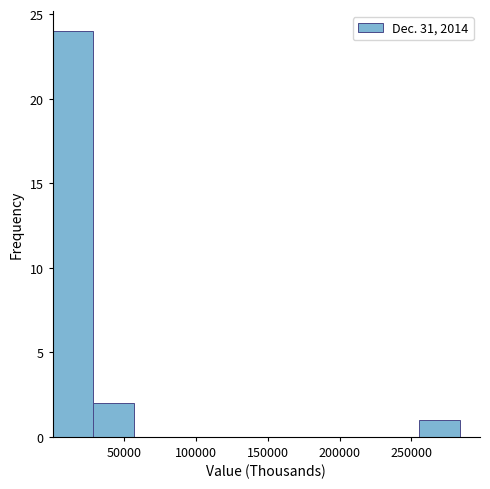

Which range on the x-axis has the tallest bar?

0 to 30000